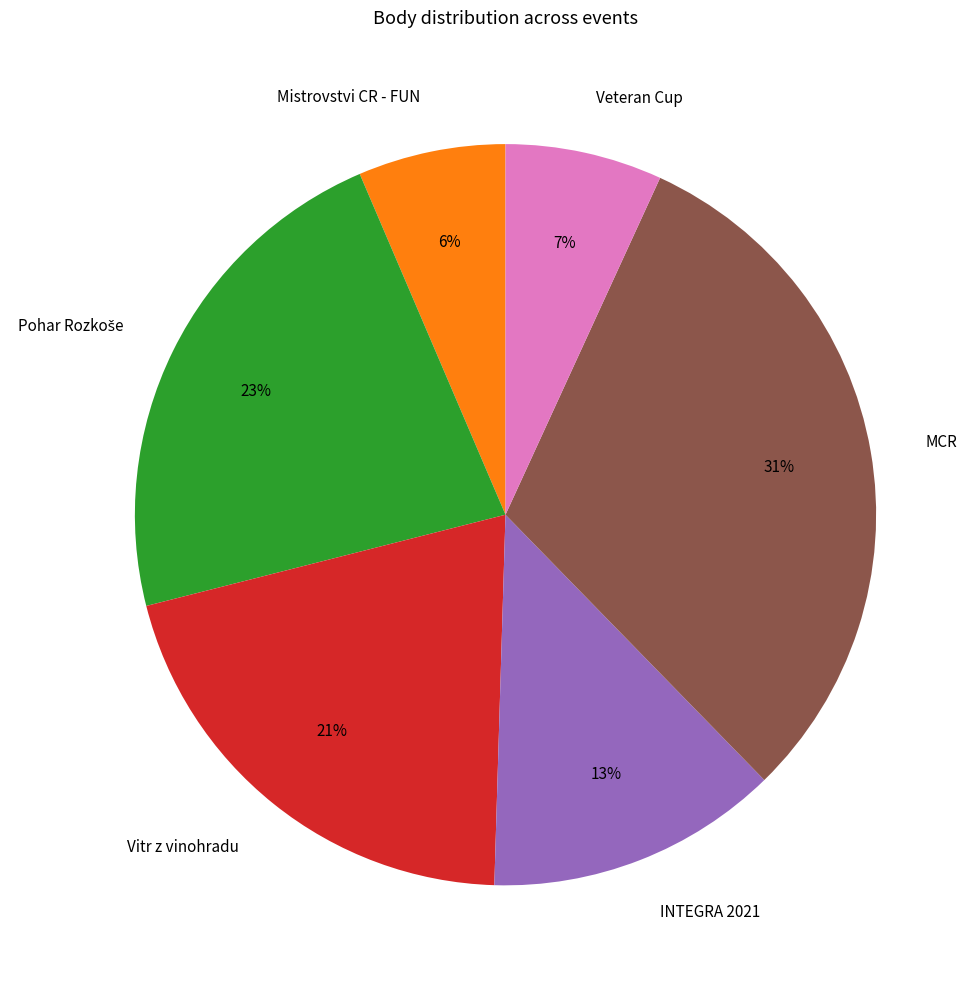

Count the number of slices in the pie.

6